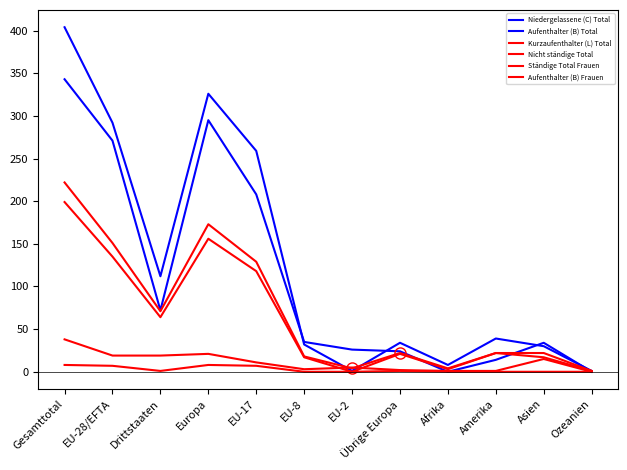

What is the difference between the maximum and second lowest values in the Aufenthalter (B) Total series?

403